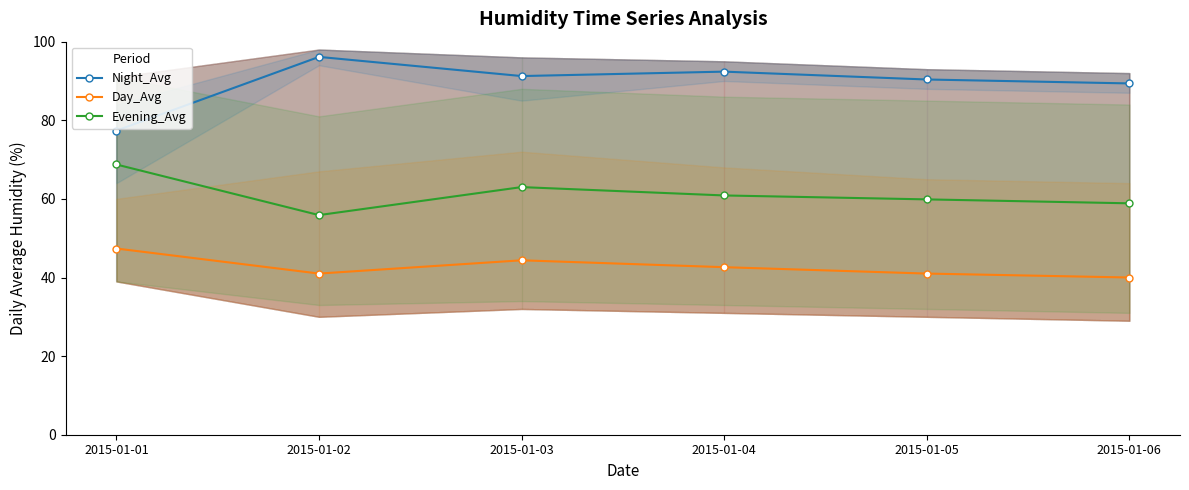

The value of Night_Avg at 2015-01-05 is 20.2. True or false?

False